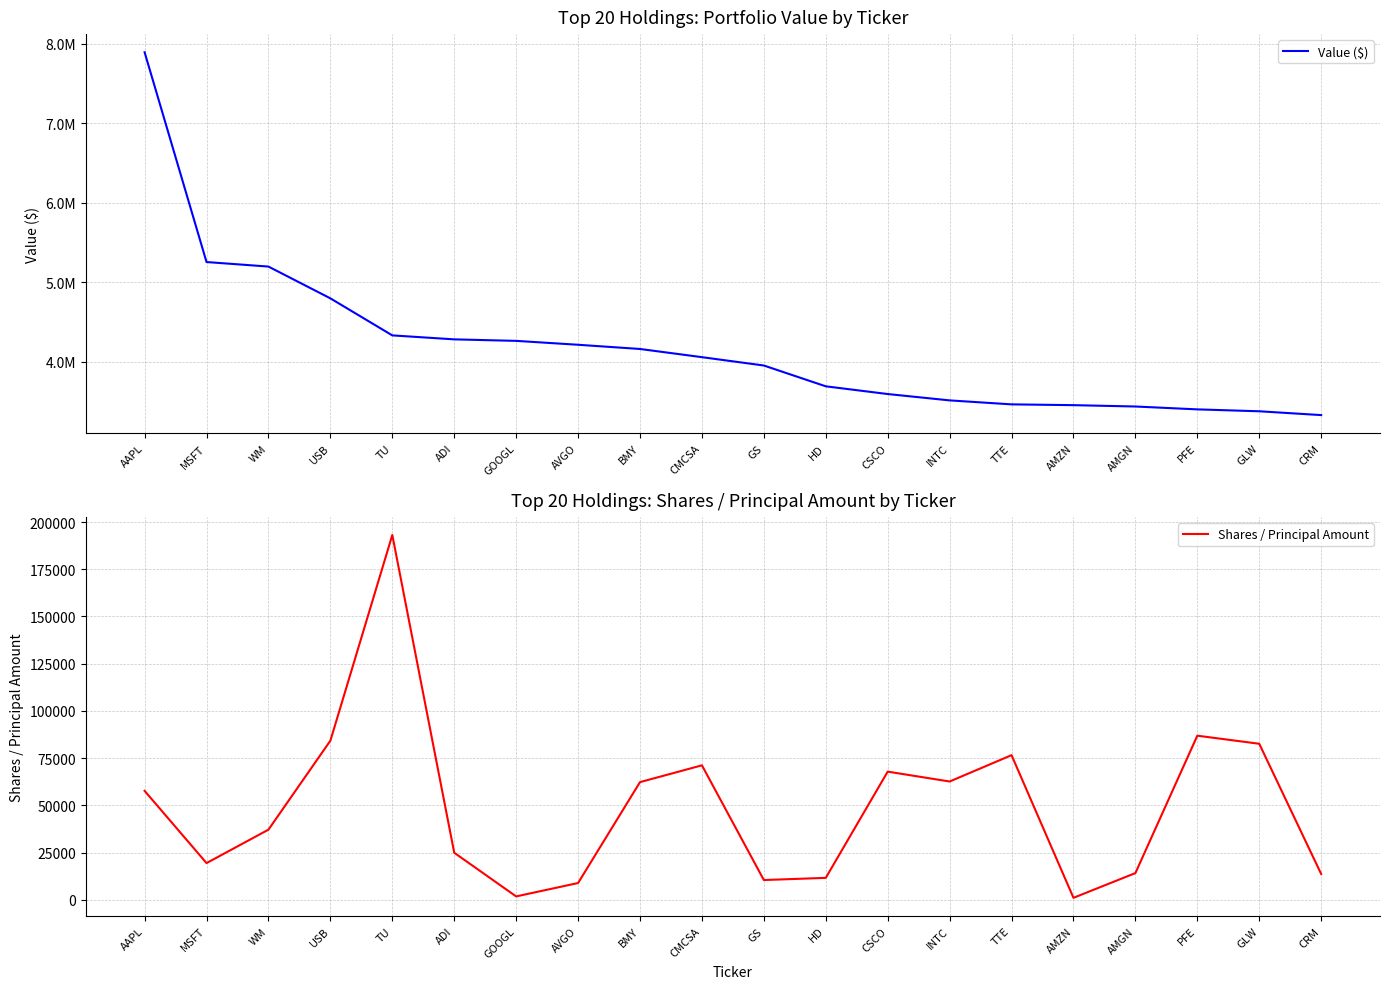

True or false: Shares / Principal Amount has a value of 24875 at ADI.

True